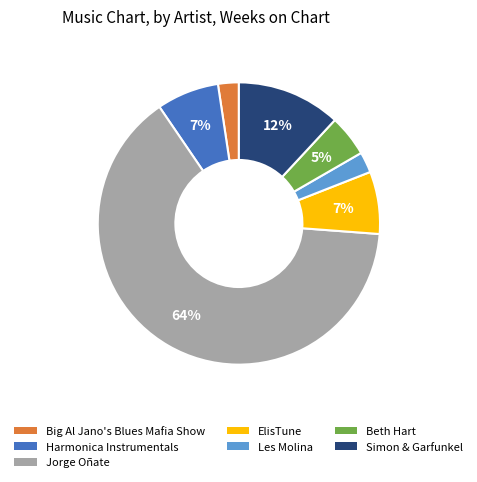

To the nearest percent, what is the combined percentage of Beth Hart and ElisTune?

12%